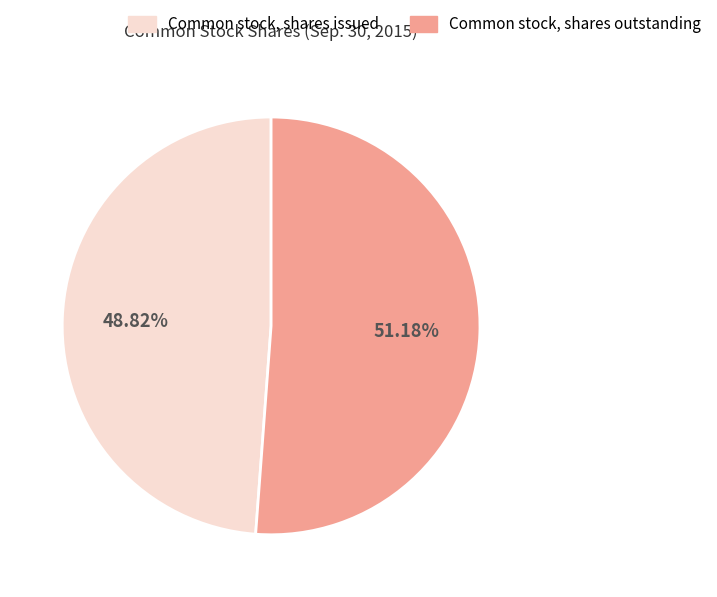

What is the ratio of the value at Common stock, shares issued to the value at Common stock, shares outstanding?

1.0